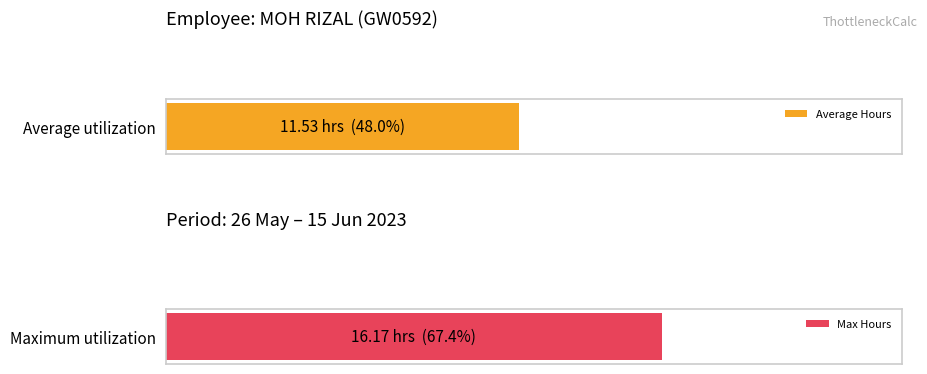

Are the bars horizontal?

Yes